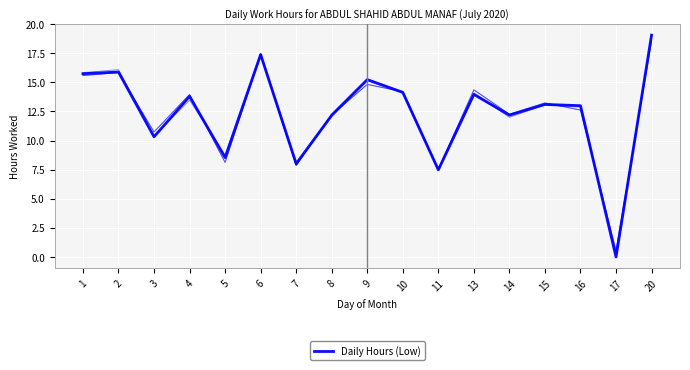

How many points are higher than both their immediate neighbors (excluding endpoints)?

6